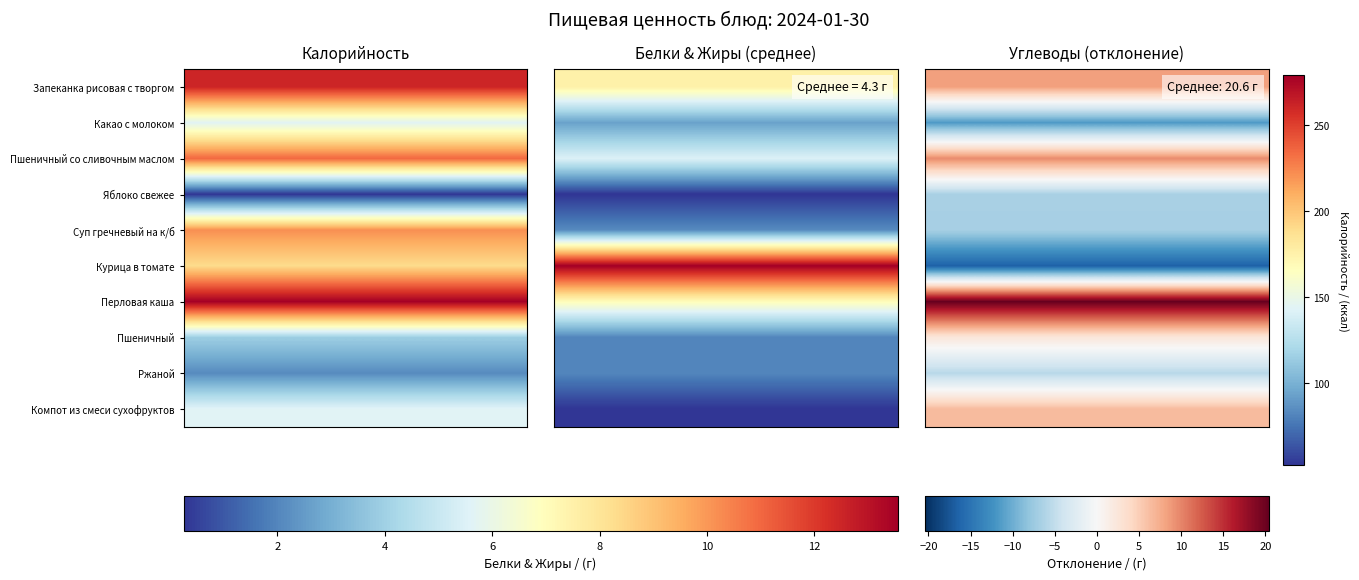

Count the number of data series in this chart.

10